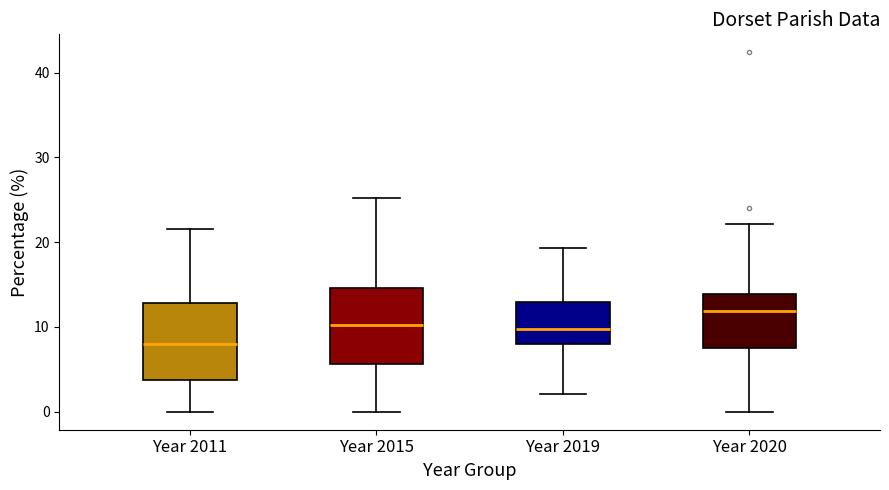

Where is the lower edge of the box for Year 2011 on the y-axis? The values are not printed on the chart, so give them approximately, as read against the axis.

4